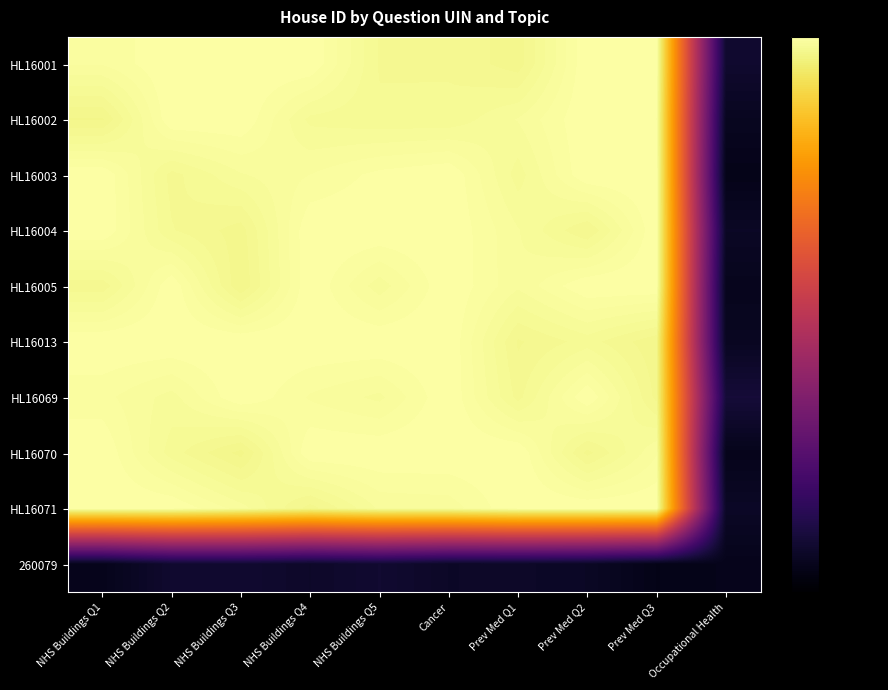

Count the number of categories in the chart.

10